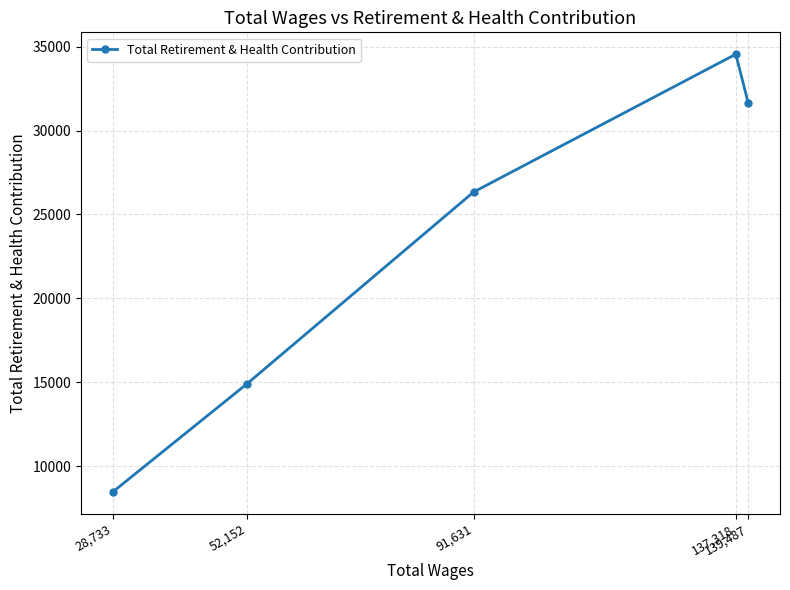

What is the average value?

23185